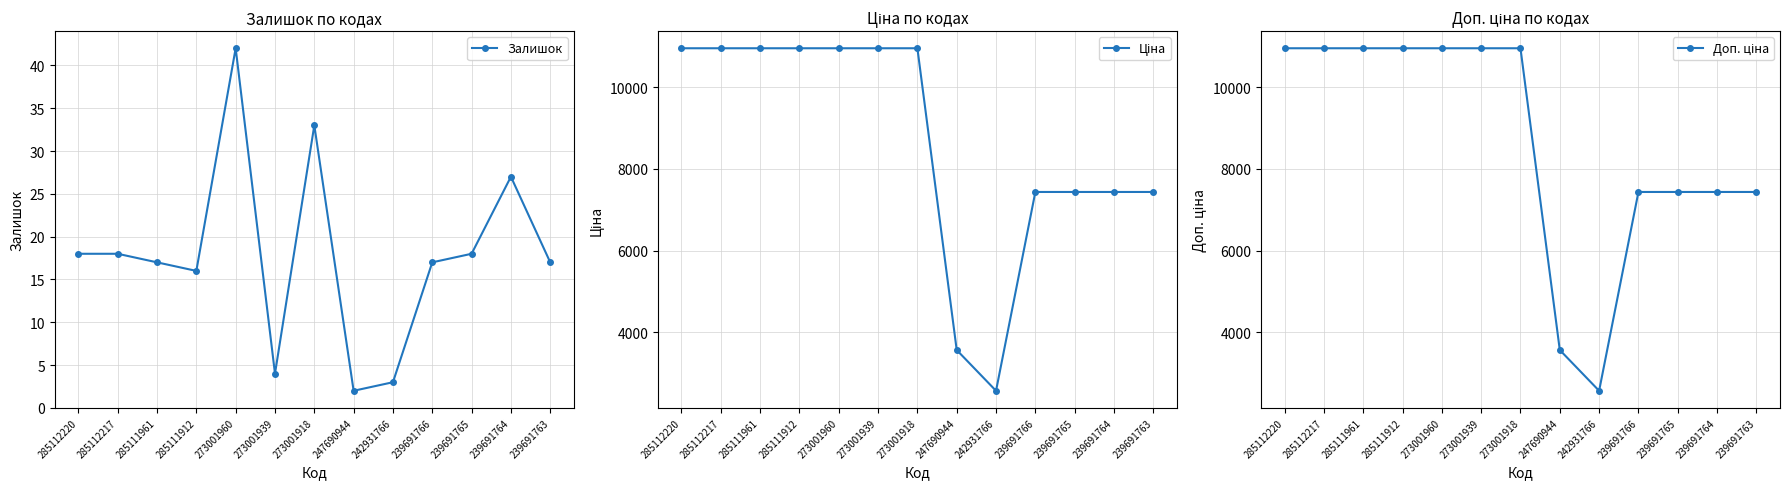

What is the spread (max minus min) of values at 239691765?

7418.2